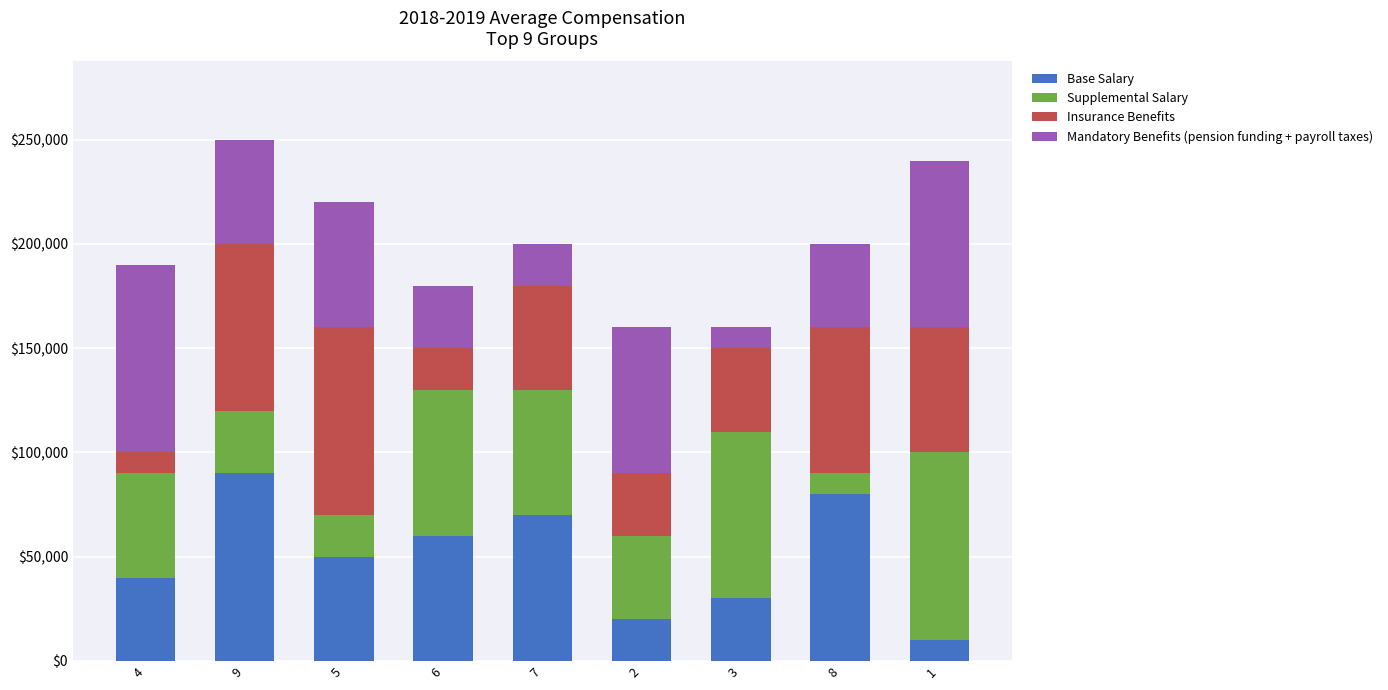

What is the highest value of the Base Salary series?

90000